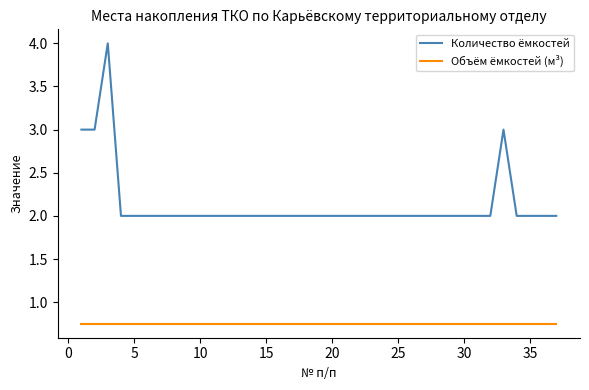

Does the chart have visible grid lines?

No